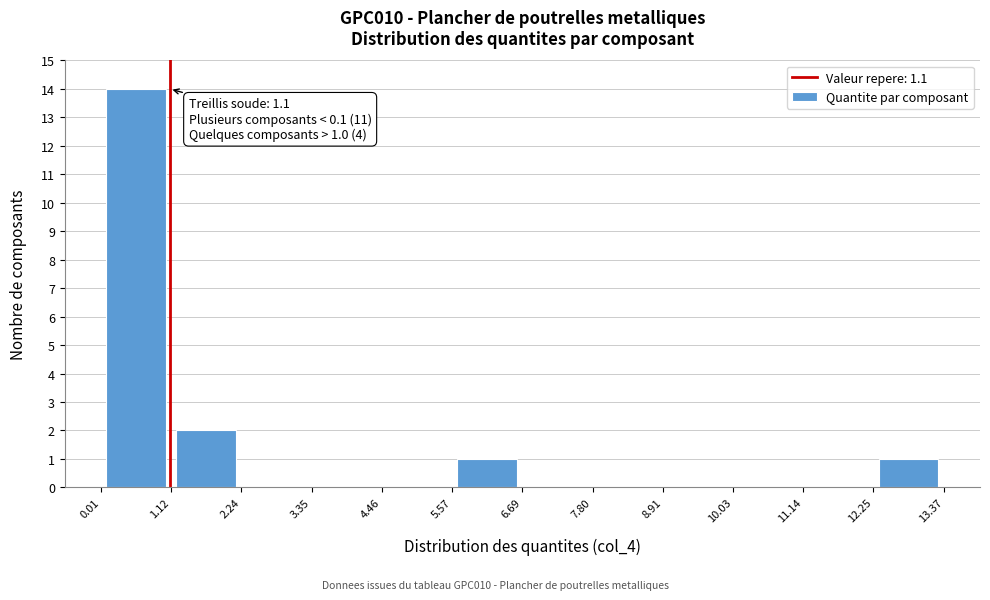

Which range on the x-axis has the tallest bar?

0.01 to 1.12